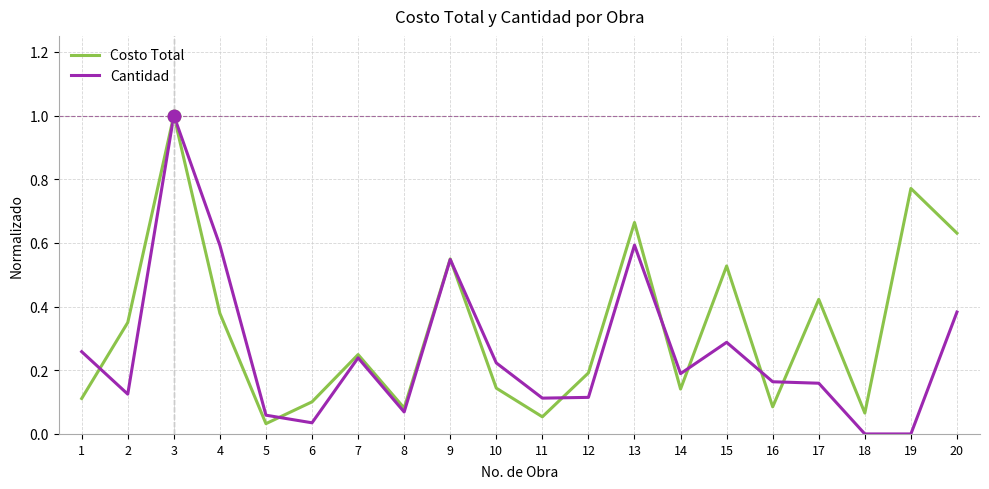

Rank the series by their average value, from highest to lowest.

Costo Total, Cantidad